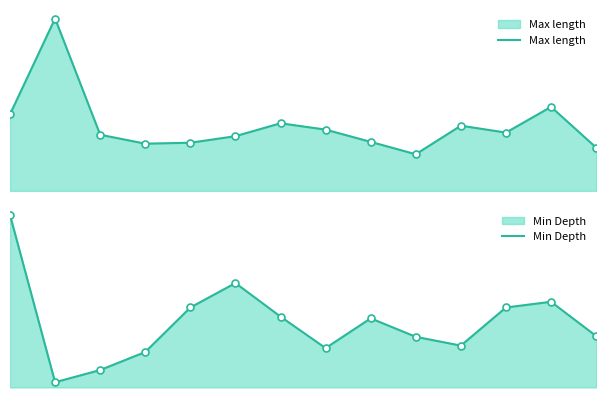

True or false: Min Depth has a value of 23.3 at 1.

False